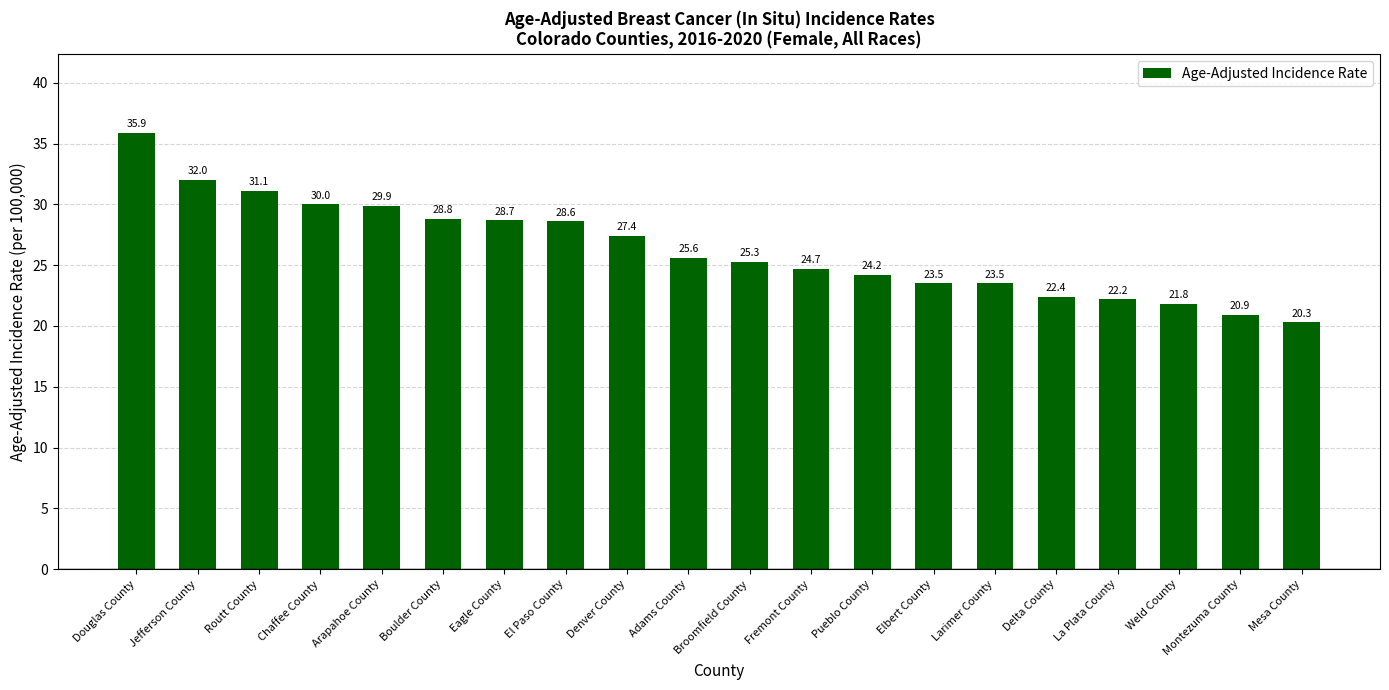

At which category does the chart reach its minimum across all series?

Mesa County